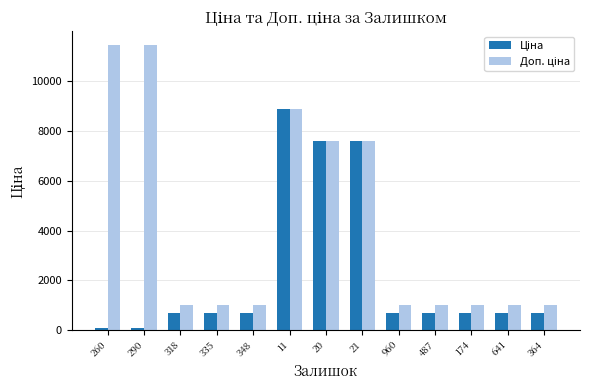

At which category is the sum across all series the highest?

11